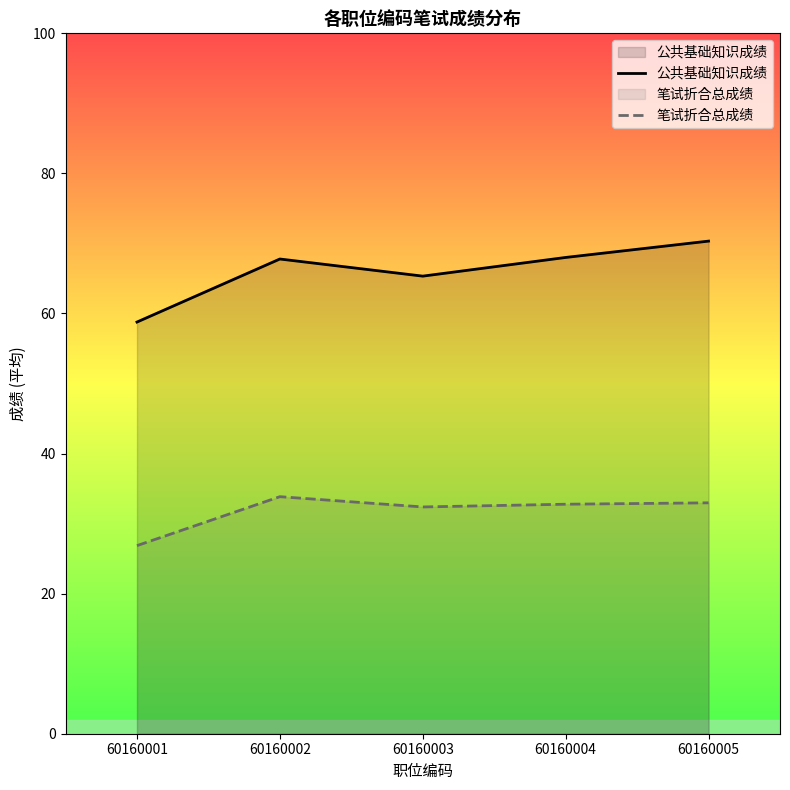

What is the total value across all series at 60160001?

85.6